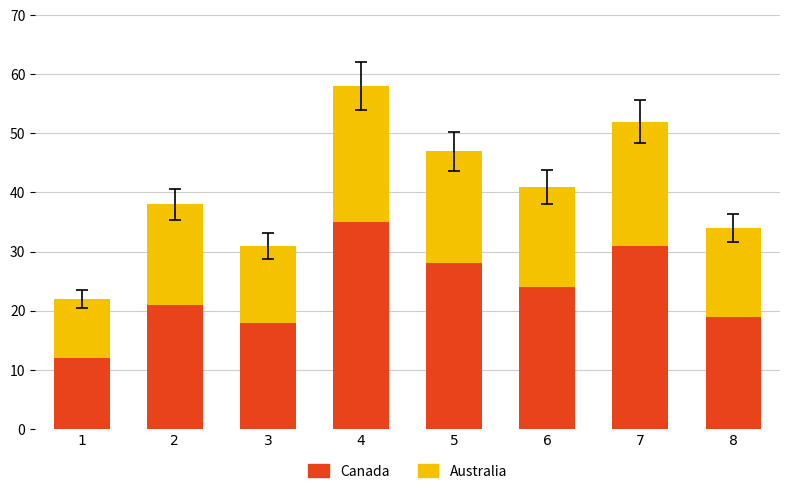

What is the total value across all series at 5?

47